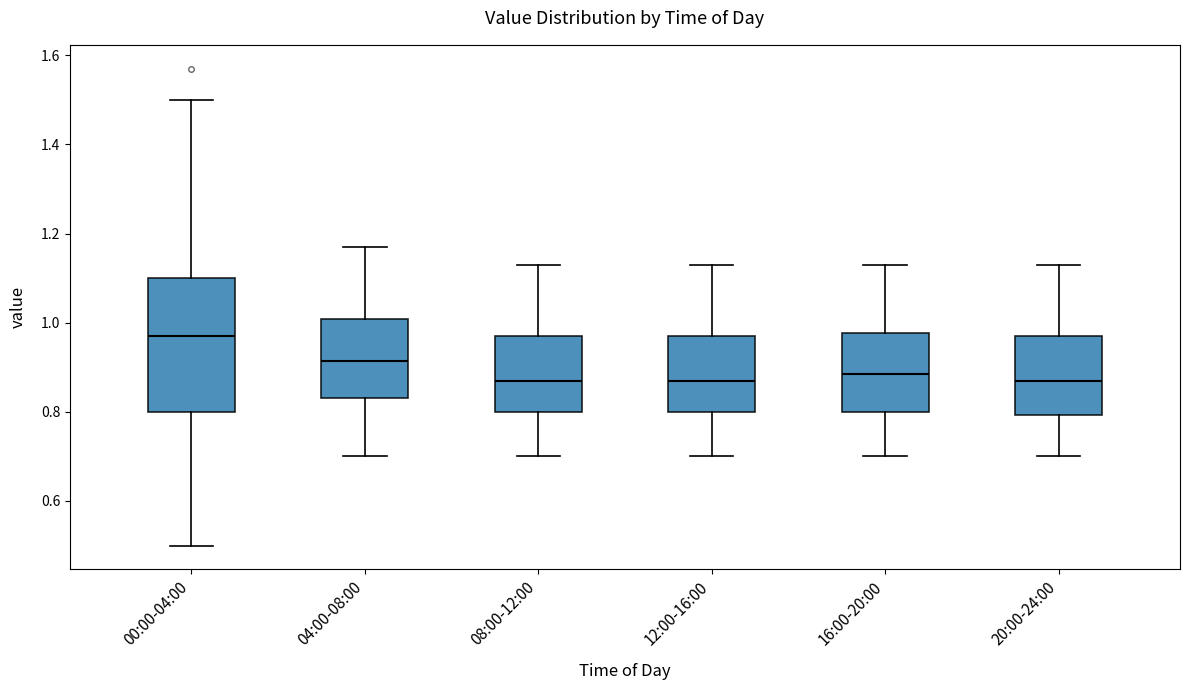

Reading left to right, read every box against the y-axis: the position of its median line, the range the box covers, and the ends of its whiskers. The values are not printed on the chart, so give them approximately, as read against the axis.

00:00-04:00: median 0.98, box 0.80 to 1.10, whiskers 0.50 to 1.50
04:00-08:00: median 0.92, box 0.84 to 1.00, whiskers 0.70 to 1.18
08:00-12:00: median 0.88, box 0.80 to 0.98, whiskers 0.70 to 1.14
12:00-16:00: median 0.88, box 0.80 to 0.98, whiskers 0.70 to 1.14
16:00-20:00: median 0.88, box 0.80 to 0.98, whiskers 0.70 to 1.14
20:00-24:00: median 0.88, box 0.80 to 0.98, whiskers 0.70 to 1.14